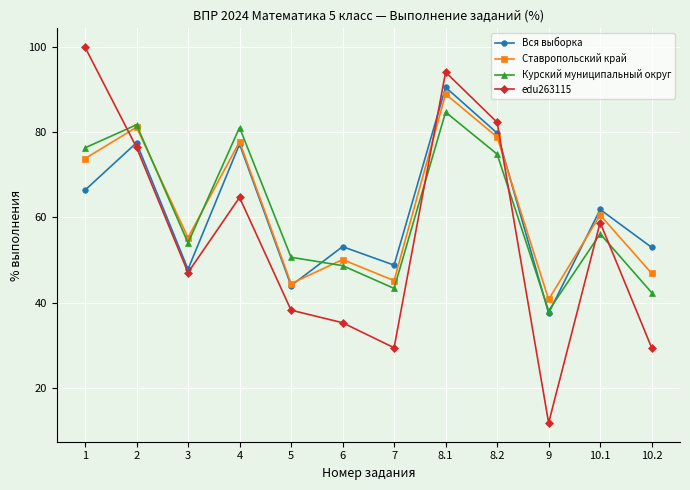

What is the total value across all series at 10.2?

171.6